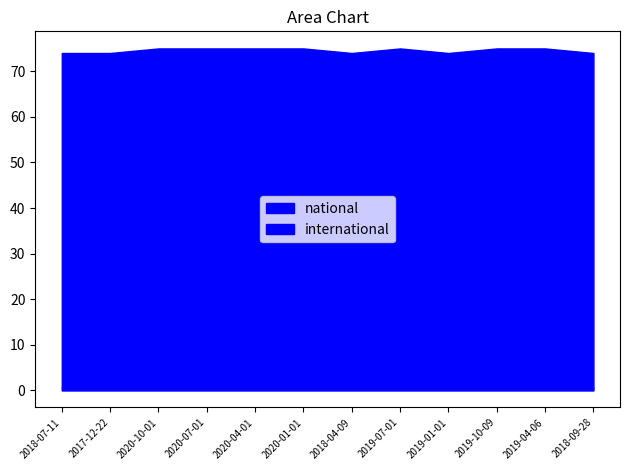

Which series has the largest total across all categories?

national